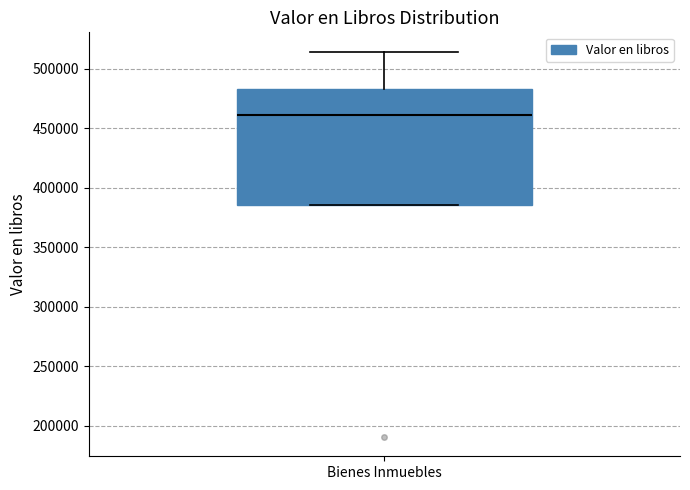

Where does the median line of the box for Bienes Inmuebles sit on the y-axis? The values are not printed on the chart, so give them approximately, as read against the axis.

460000